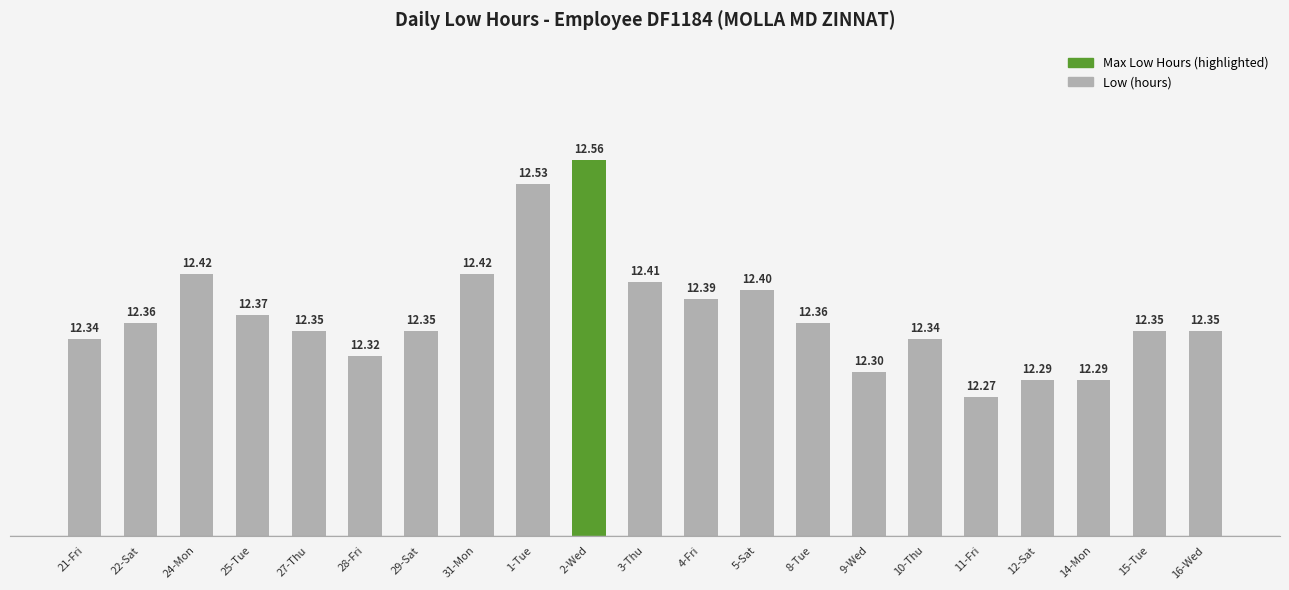

Between 28-Fri and 11-Fri, which is larger?

28-Fri